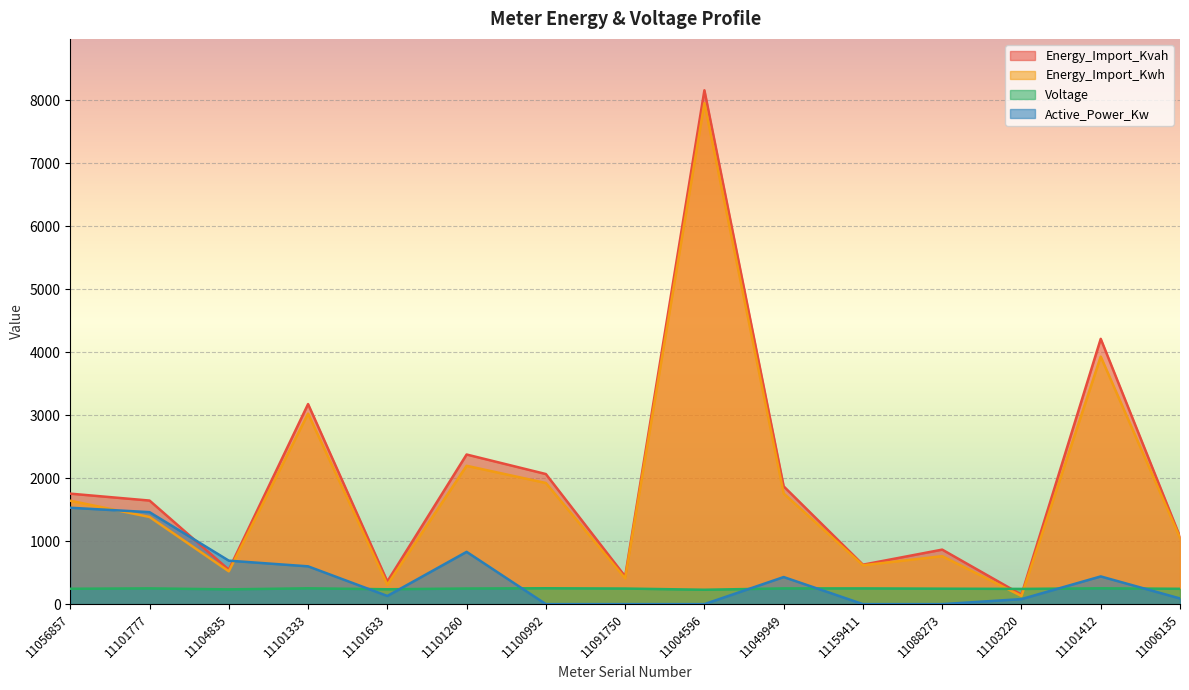

Rank the series by their maximum value, from lowest to highest.

Voltage, Active_Power_Kw, Energy_Import_Kwh, Energy_Import_Kvah